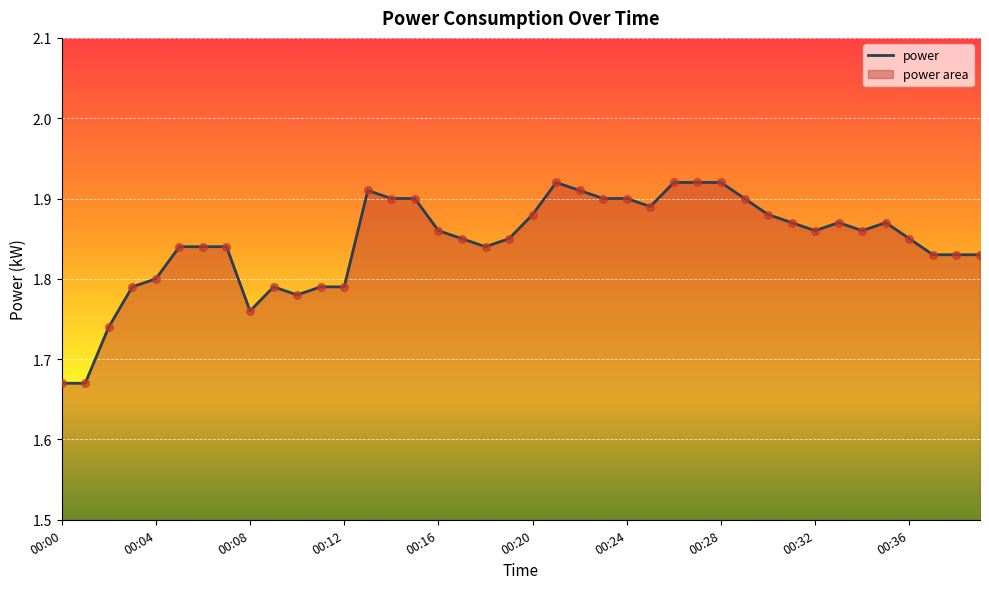

Does the chart have visible grid lines?

Yes